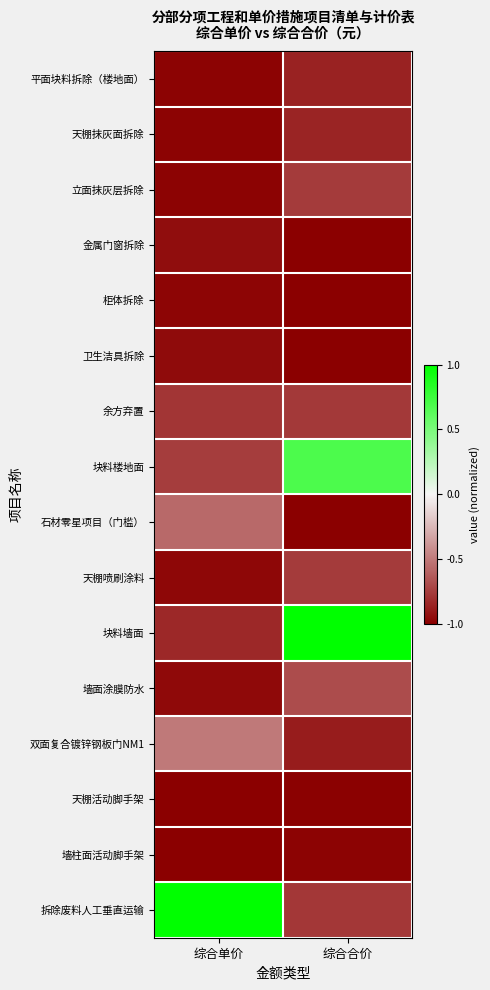

Which series has the widest spread of values?

块料墙面